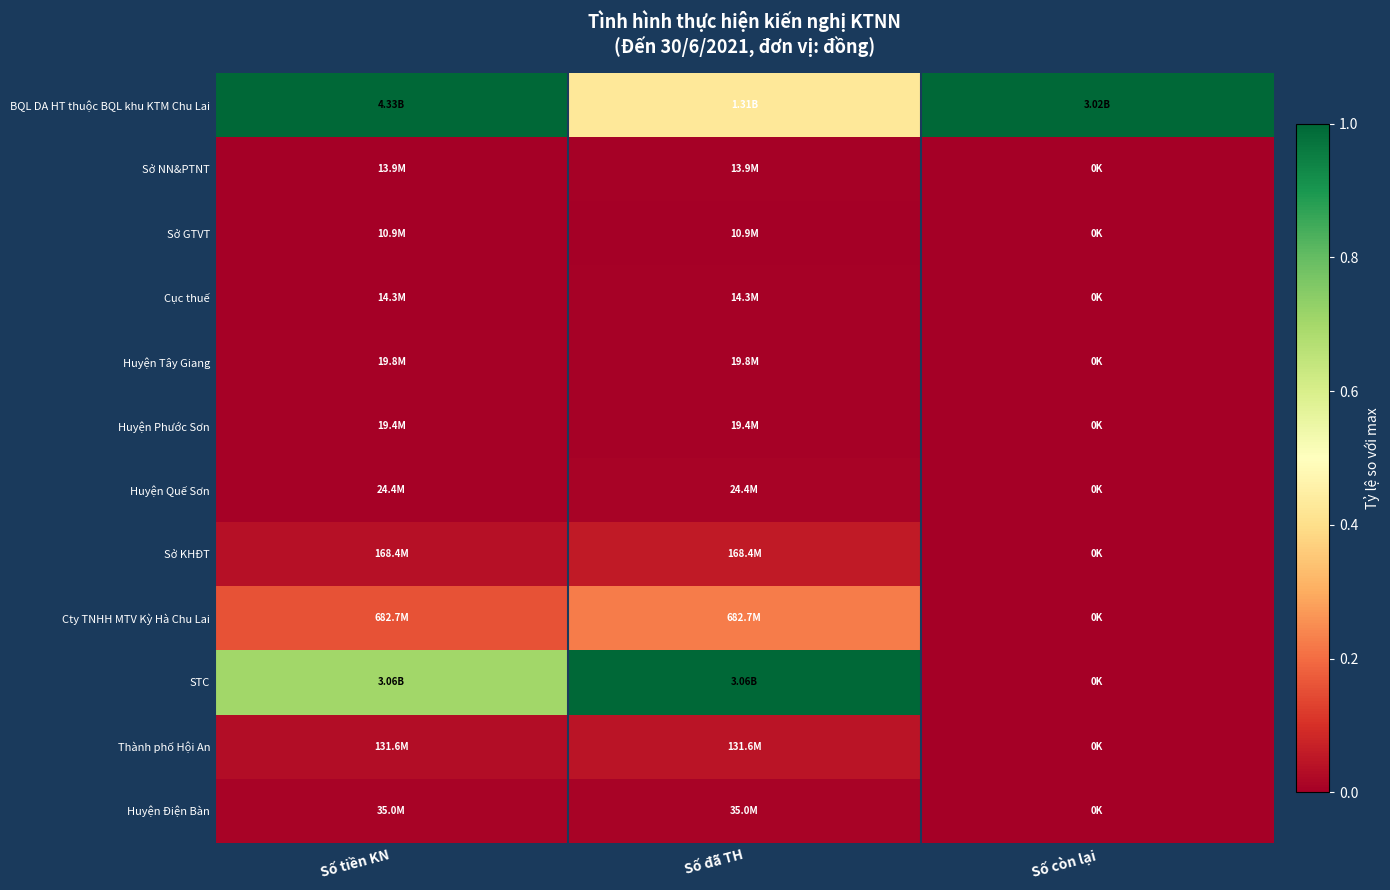

At which category is the sum across all series the highest?

Số tiền KN